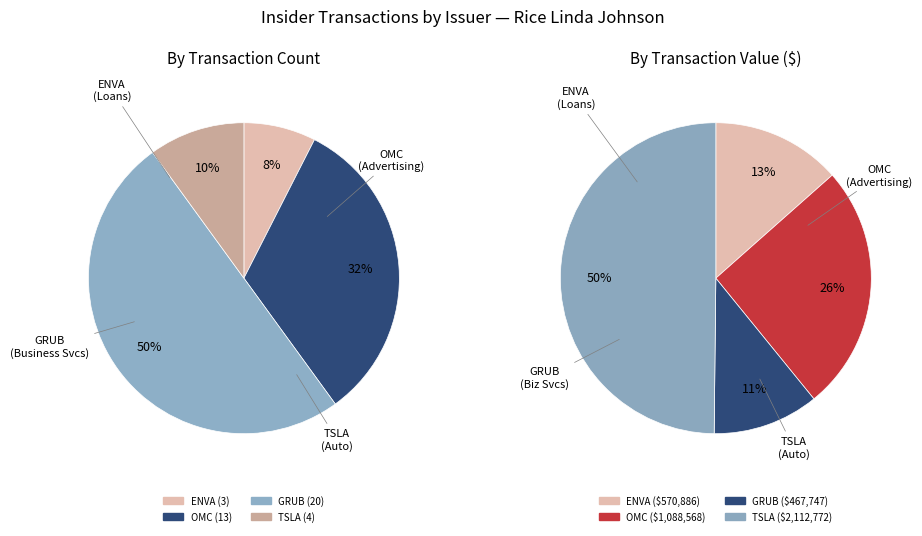

To the nearest percent, what portion does ENVA represent?

8%